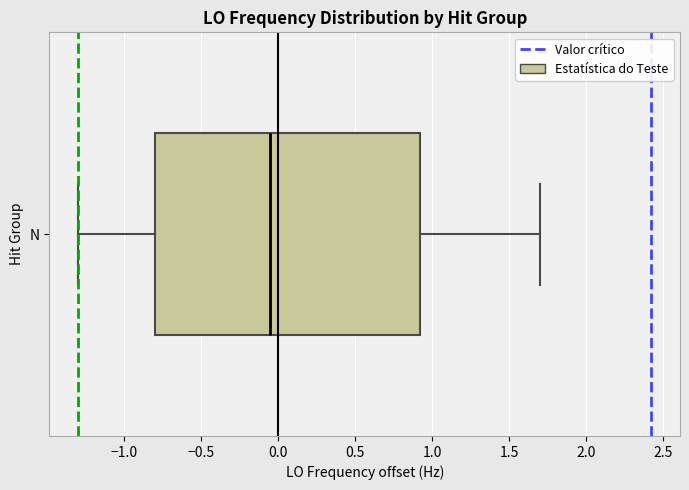

Where does the median line of the box for N sit on the x-axis? The values are not printed on the chart, so give them approximately, as read against the axis.

-0.05